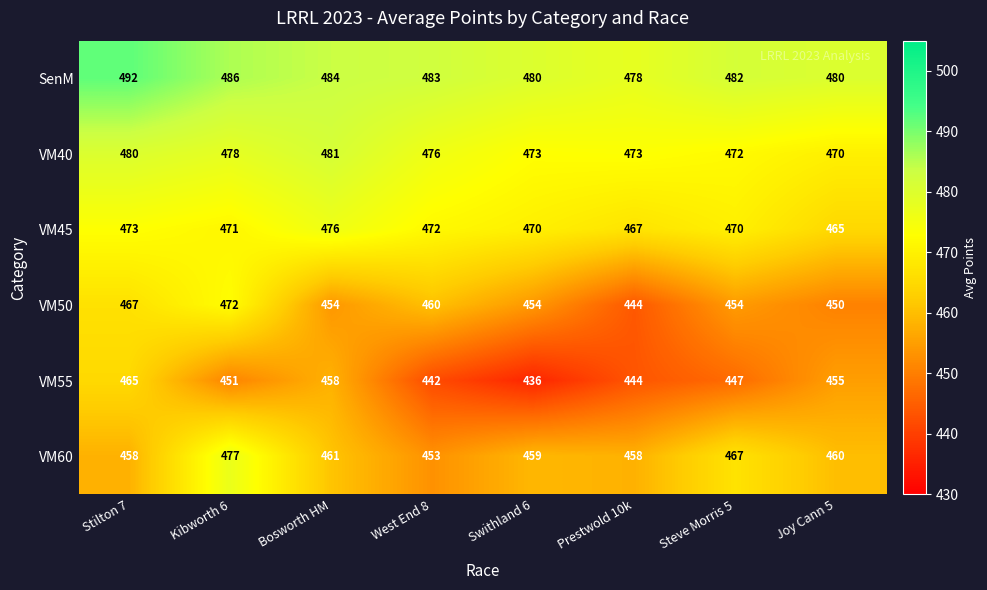

At which label does VM55 first exceed 451?

Stilton 7